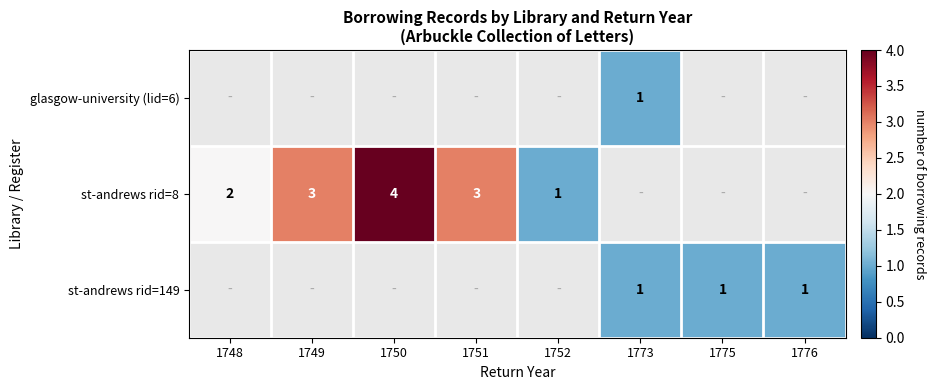

The value of st-andrews rid=149 at 1775 is 0. True or false?

False